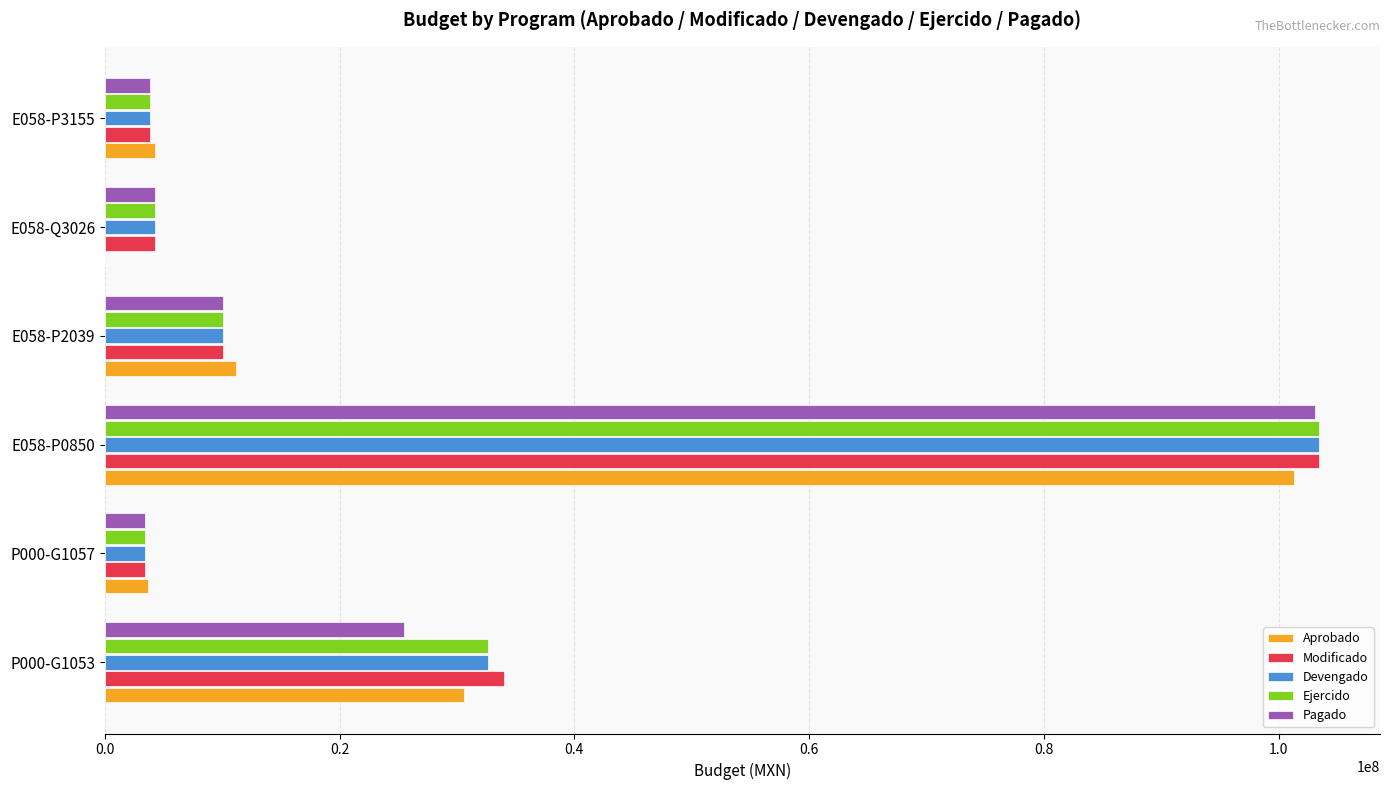

What are all the series names shown in the legend?

Aprobado, Modificado, Devengado, Ejercido, Pagado